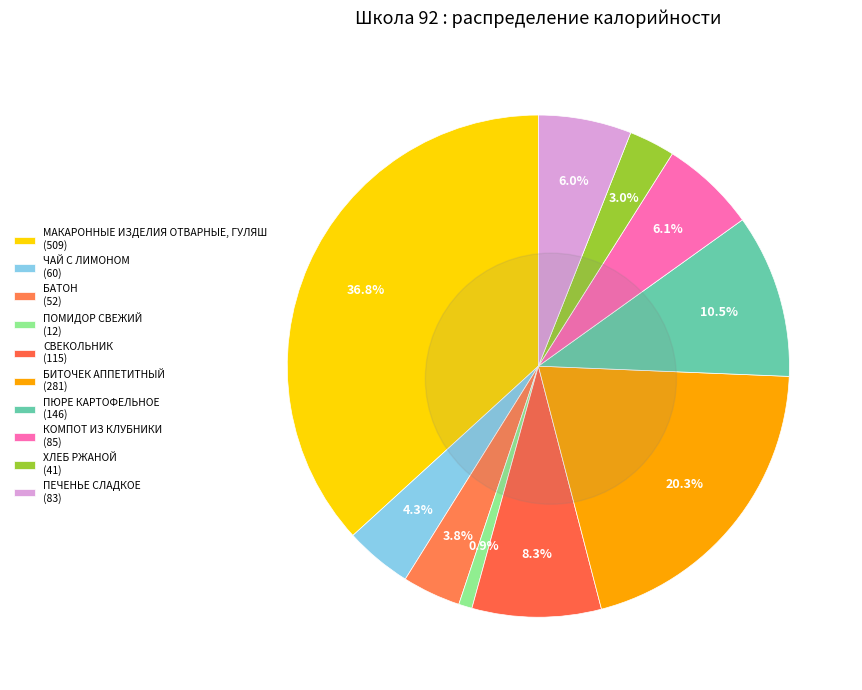

What is the ratio of the value at БИТОЧЕК АППЕТИТНЫЙ to the value at ПЮРЕ КАРТОФЕЛЬНОЕ?

1.9